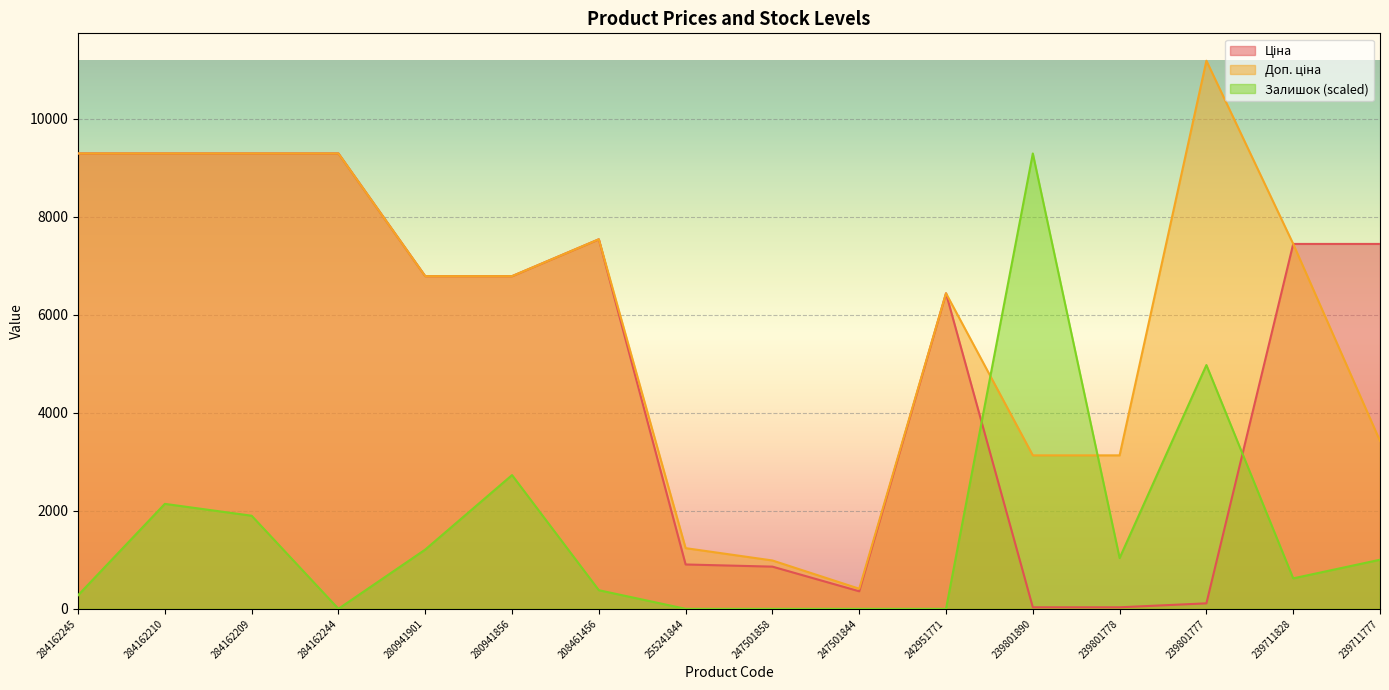

Rank the categories by Залишок value from lowest to highest.

284162244, 255241844, 247501858, 247501844, 242951771, 284162245, 208461456, 239711828, 239711777, 239801778, 280941901, 284162209, 284162210, 280941856, 239801777, 239801890